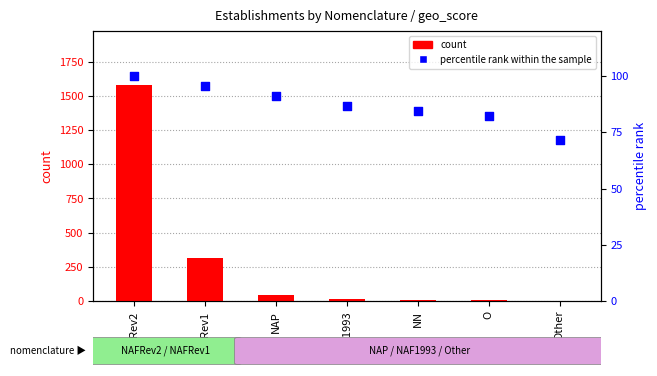

What are all the series names shown in the legend?

count, percentile rank within the sample